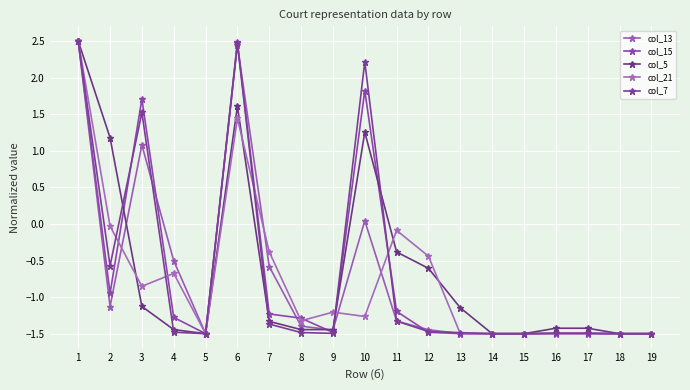

The col_5 series shows -0.2 at 12. True or false?

False